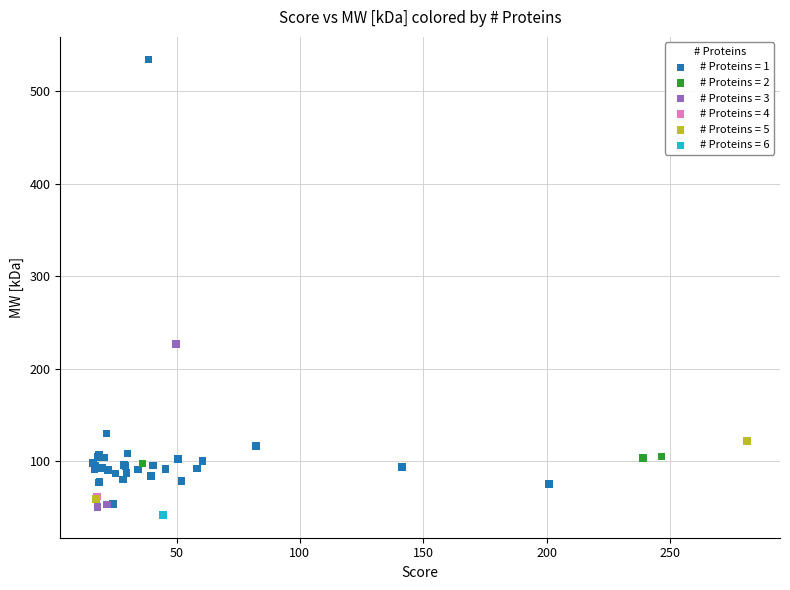

Which series contains the highest Y value?

# Proteins = 1